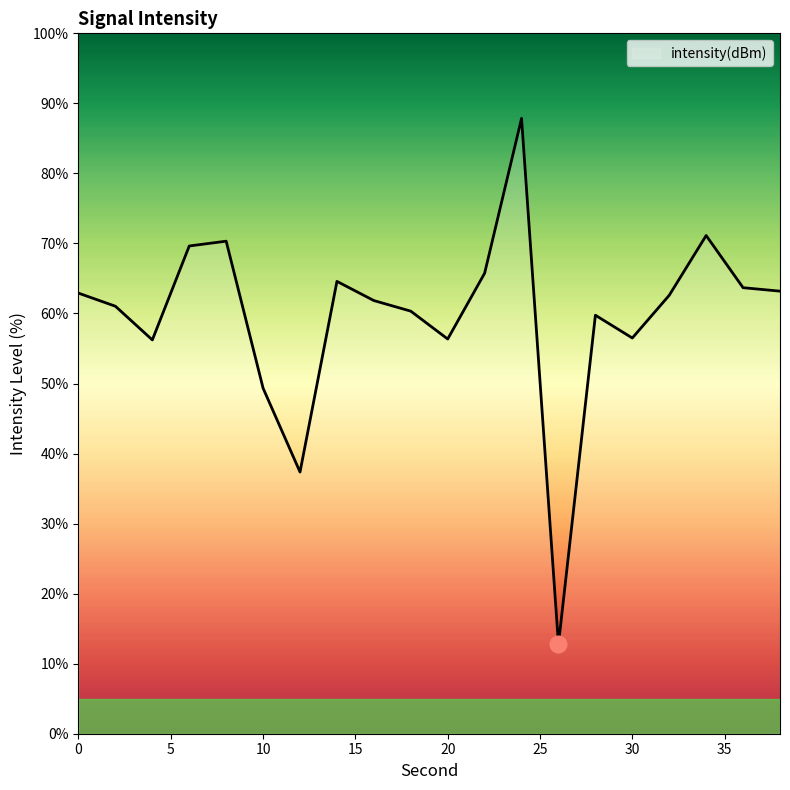

How many lines are shown in the chart?

1